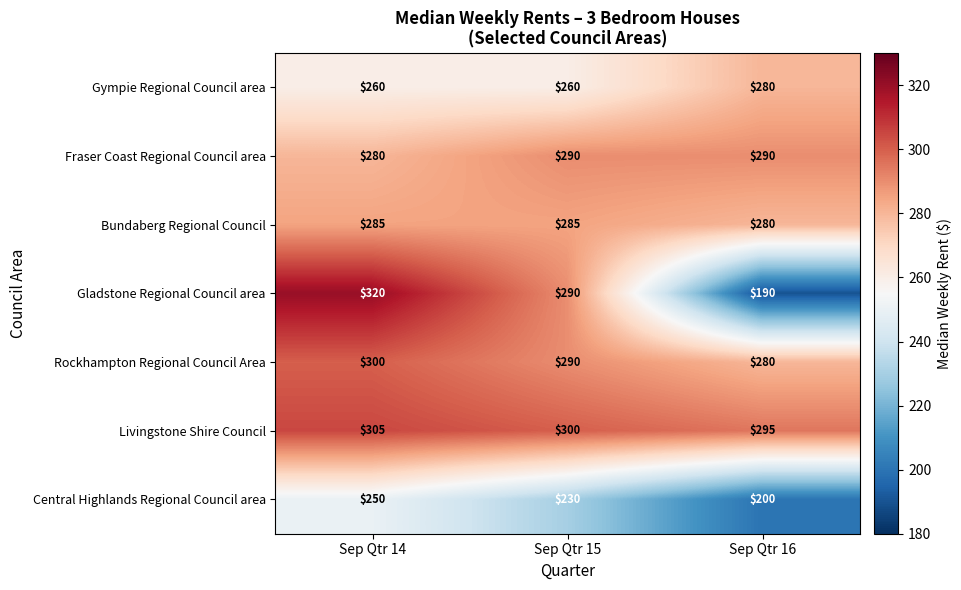

At which category is the sum across all series the highest?

Sep Qtr 14